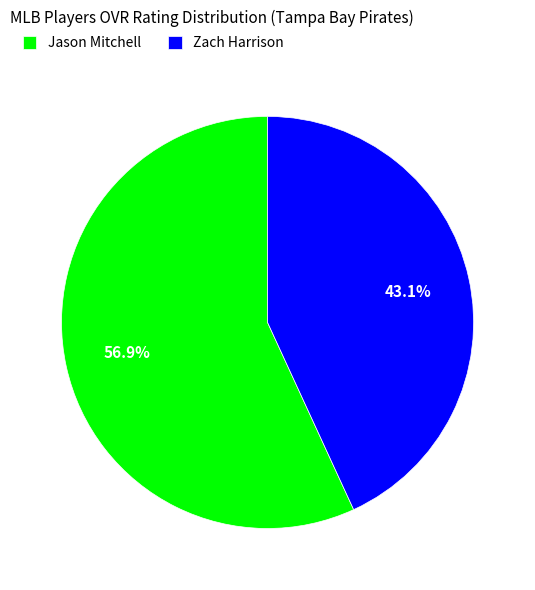

What is the ratio of the value at Jason Mitchell to the value at Zach Harrison?

1.3